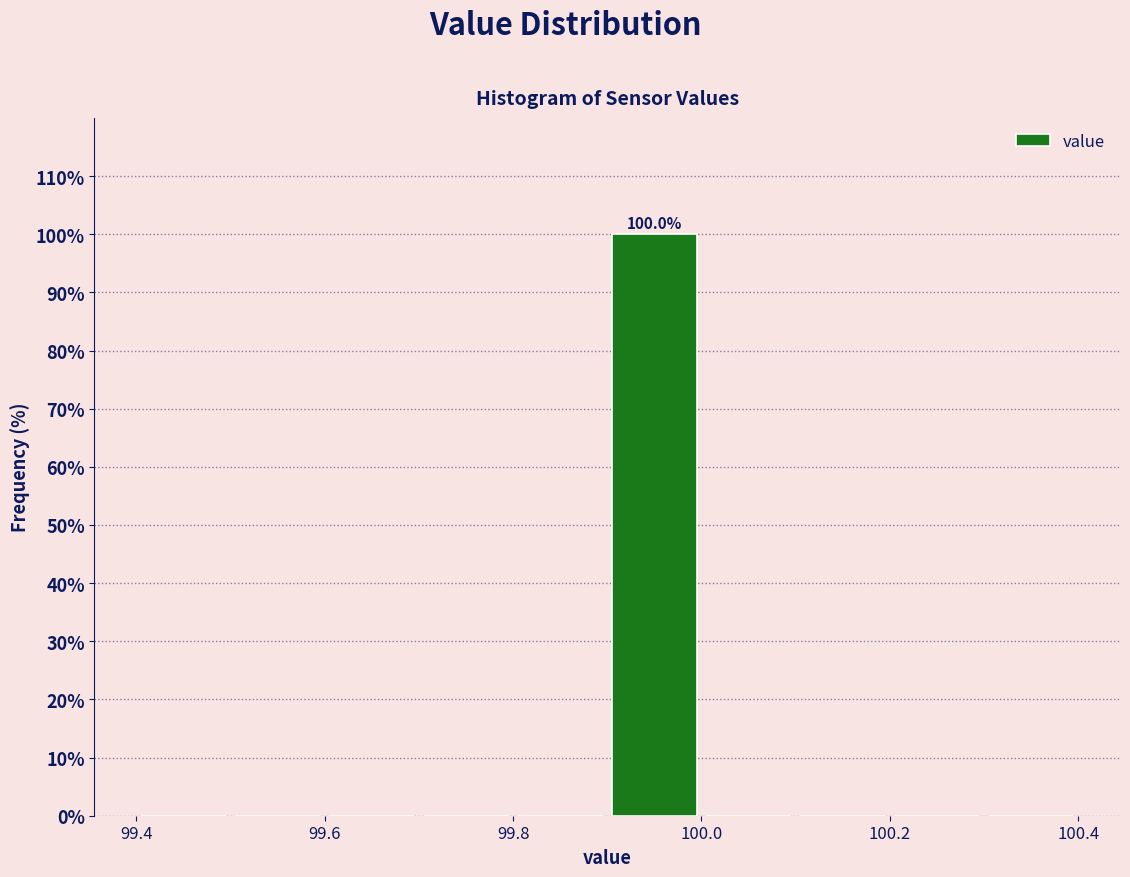

Over which range of the x-axis is the bar tallest?

99.9 to 100.0